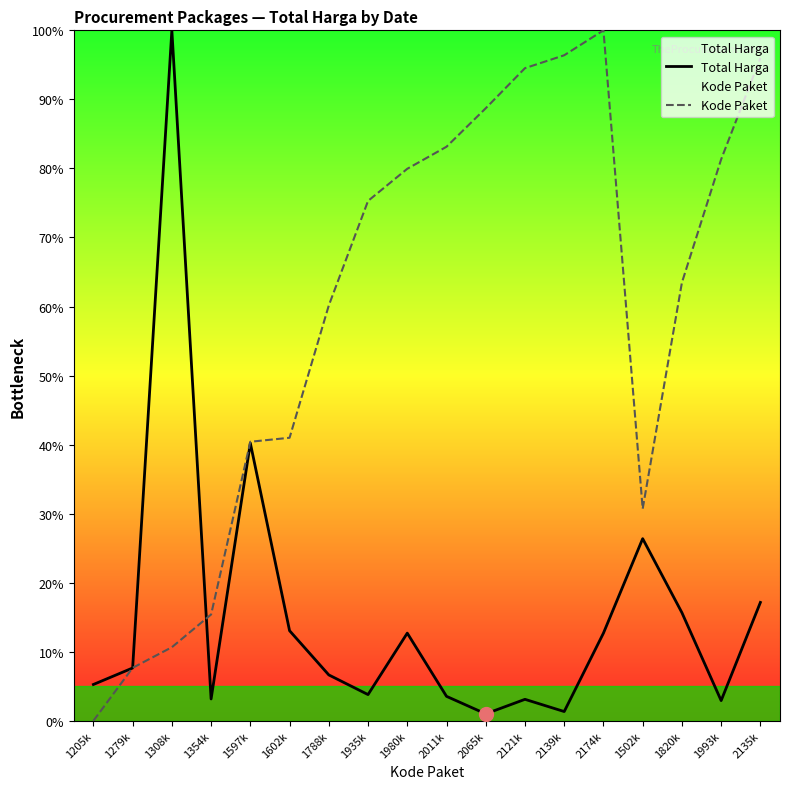

Where do Kode Paket and Total Harga first cross each other?

1205k and 1279k